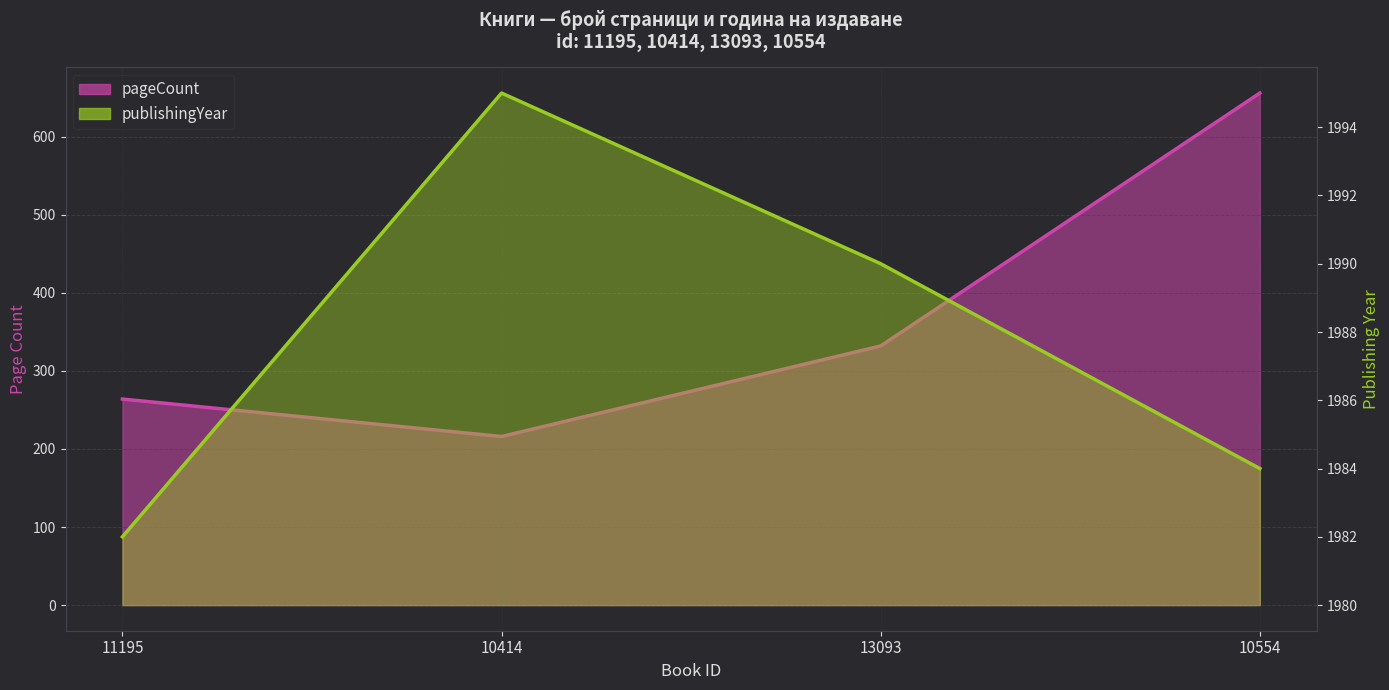

How many data points in pageCount (line) are above 332?

1